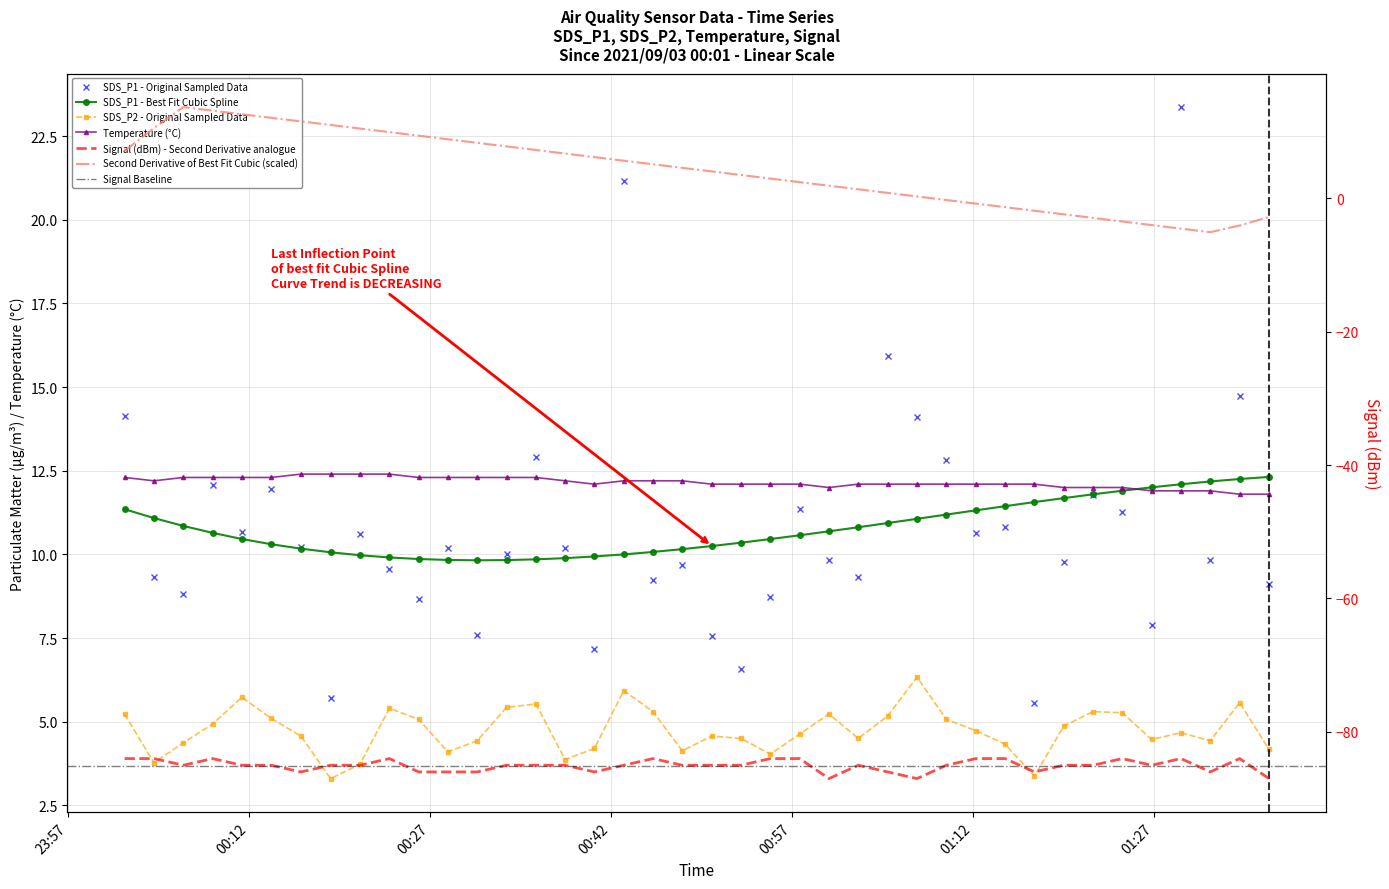

In SDS_P1, how many points are lower than both neighbors (excluding endpoints)?

13